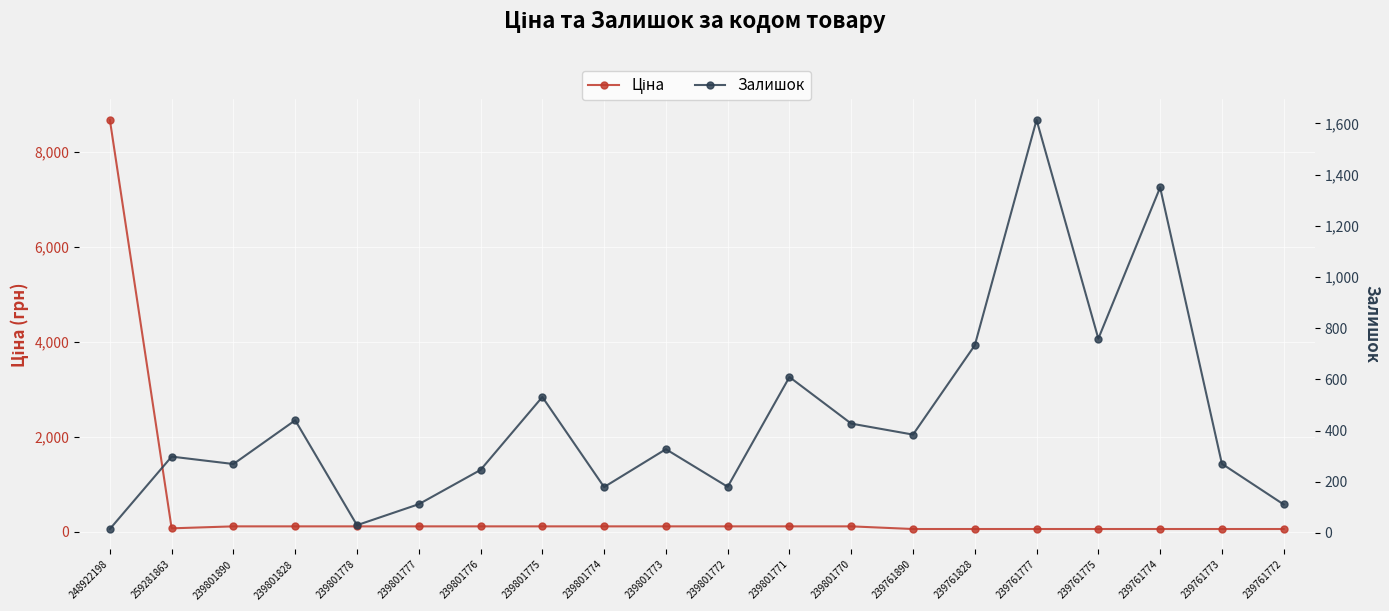

How many data points does each series have?

20